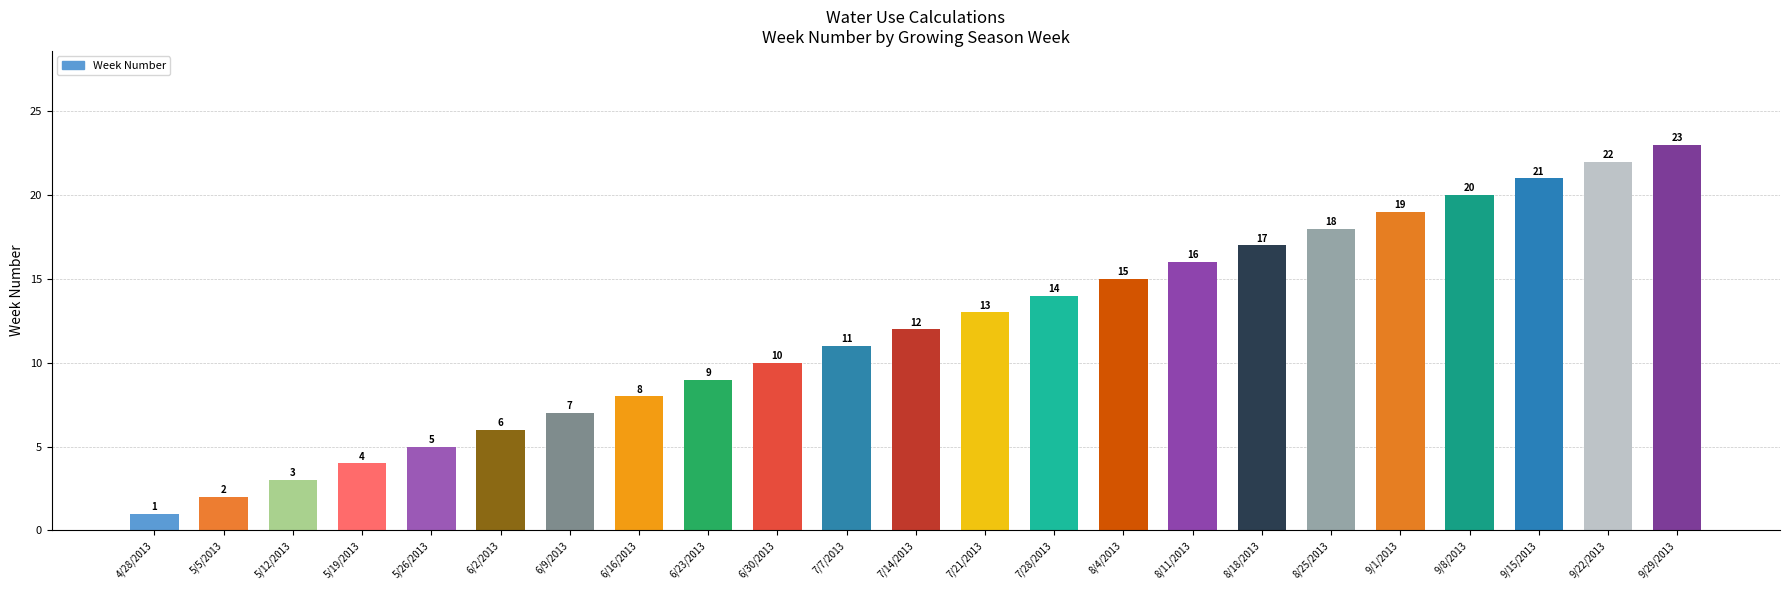

List the labels in order of value, largest first.

9/29/2013, 9/22/2013, 9/15/2013, 9/8/2013, 9/1/2013, 8/25/2013, 8/18/2013, 8/11/2013, 8/4/2013, 7/28/2013, 7/21/2013, 7/14/2013, 7/7/2013, 6/30/2013, 6/23/2013, 6/16/2013, 6/9/2013, 6/2/2013, 5/26/2013, 5/19/2013, 5/12/2013, 5/5/2013, 4/28/2013